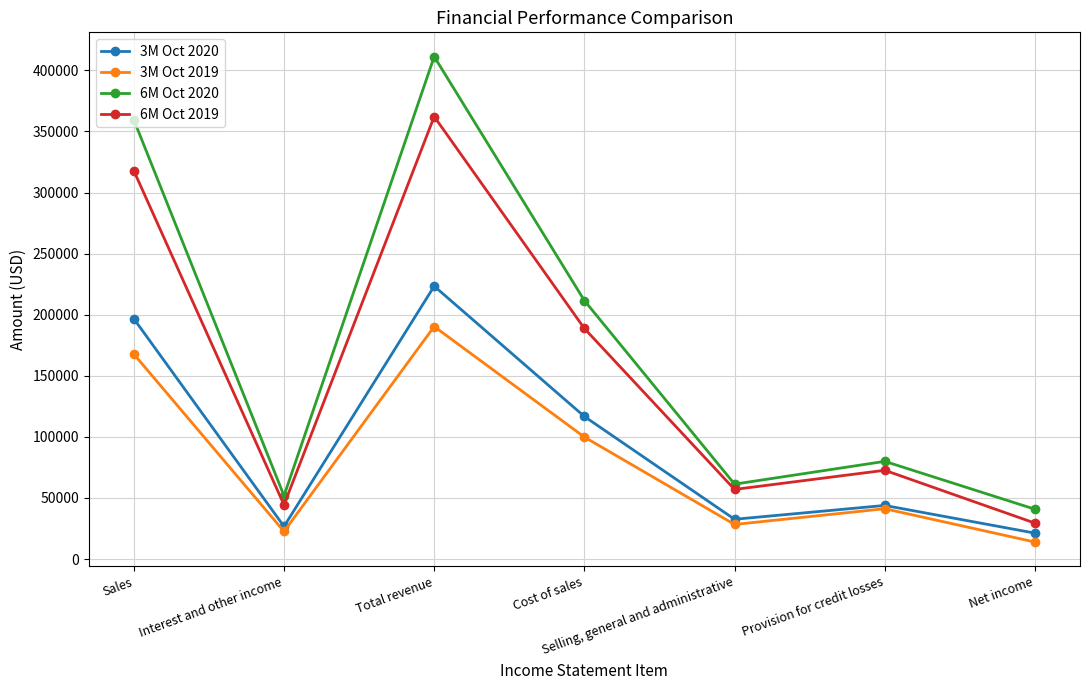

True or false: 3M Oct 2019 and 6M Oct 2020 intersect in this chart.

False